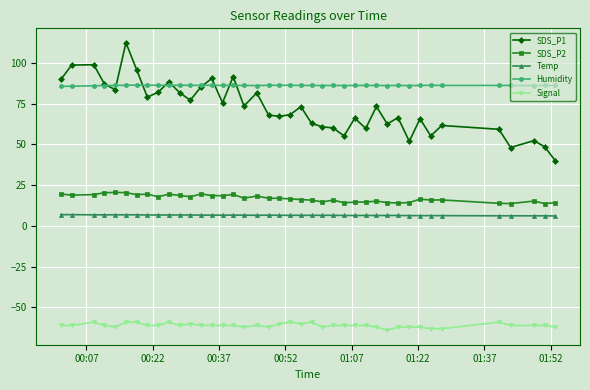

What is the minimum value shown in the chart?

-64.0